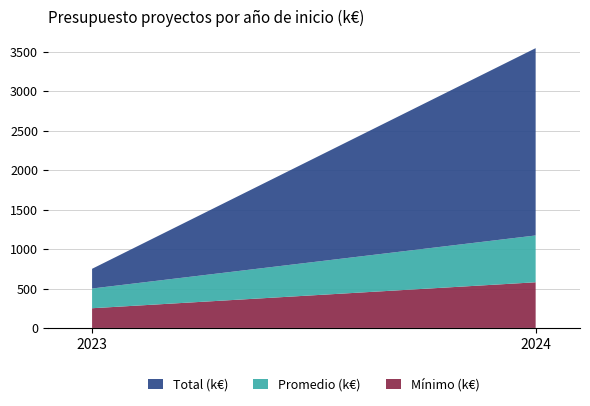

Reading right to left, list the values for the Mínimo (k€) series.

579.2	250.0